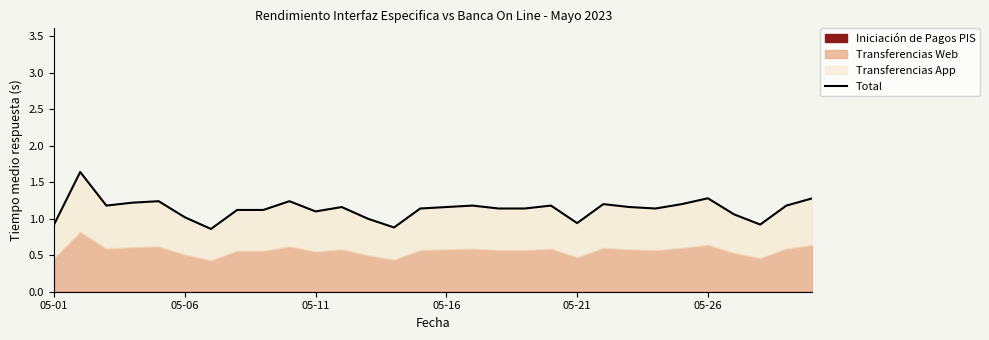

At which category does the chart reach its minimum across all series?

6